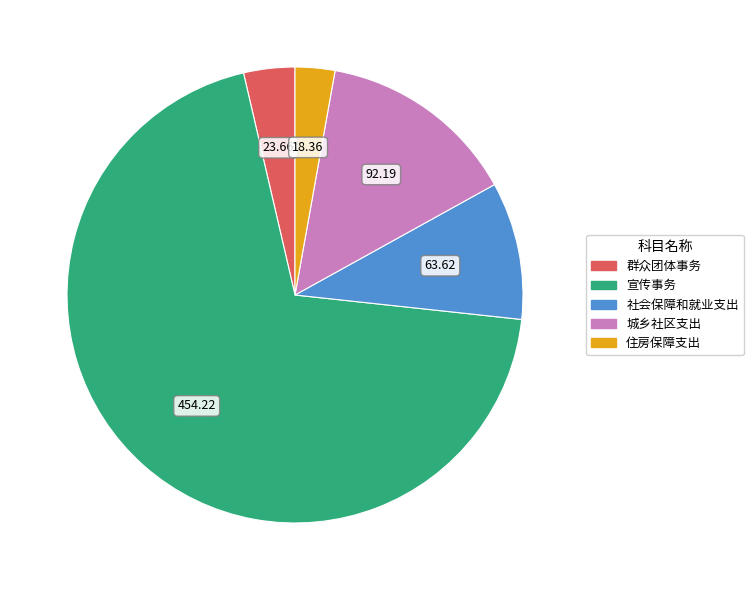

Does any single category account for the majority?

Yes